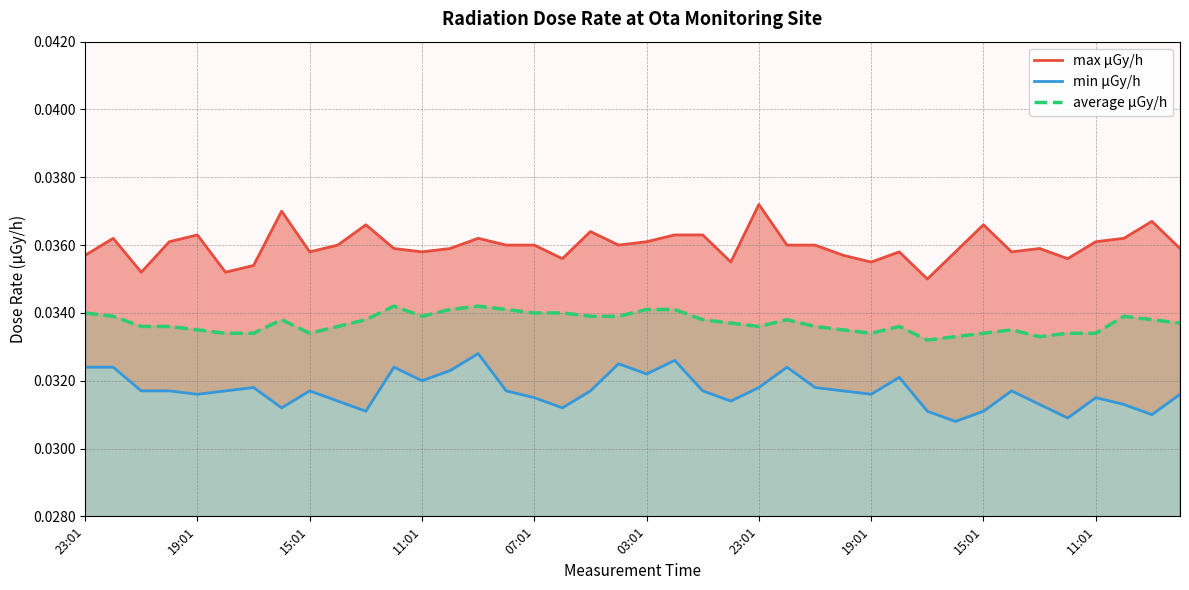

Rank the series at 23 from lowest to highest value.

min μGy/h, average μGy/h, max μGy/h